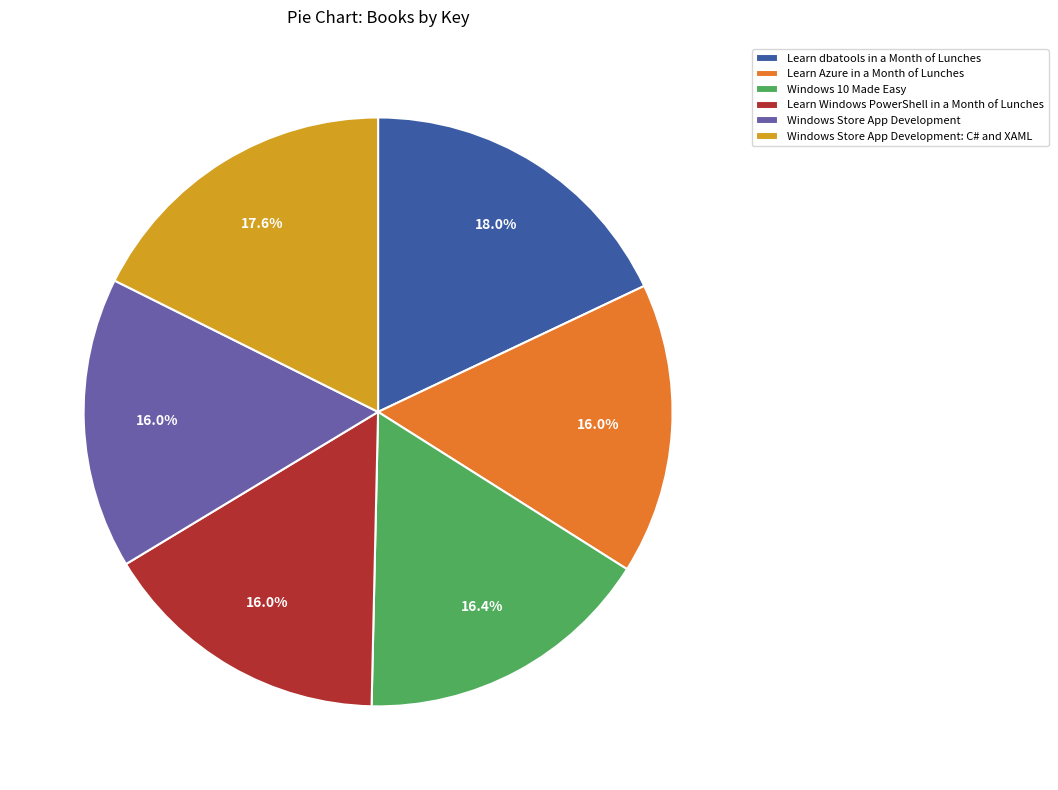

Is there a majority slice in this chart?

No